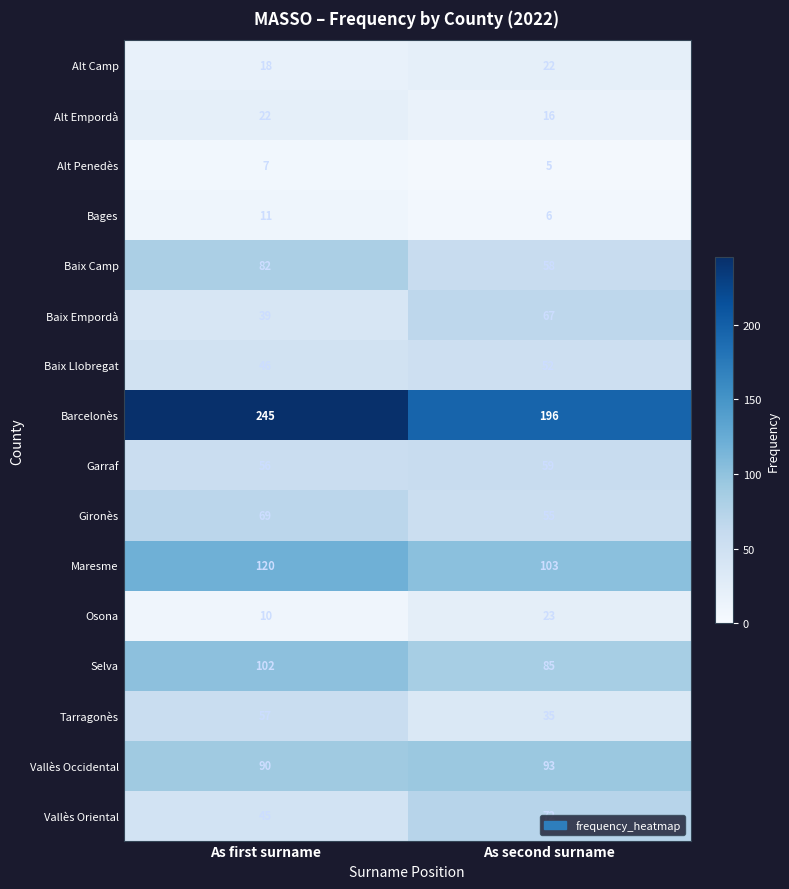

List the labels in order of Baix Empordà value, smallest first.

As first surname, As second surname